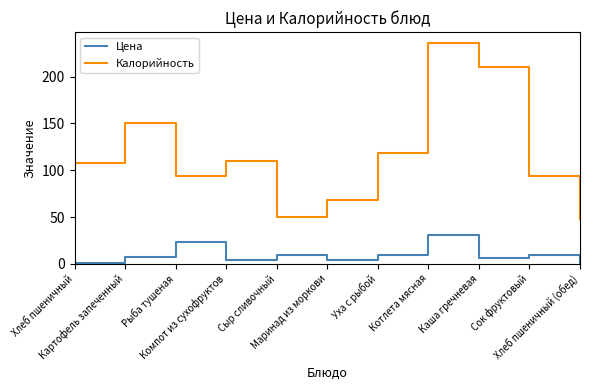

Which series has the largest total across all categories?

Калорийность